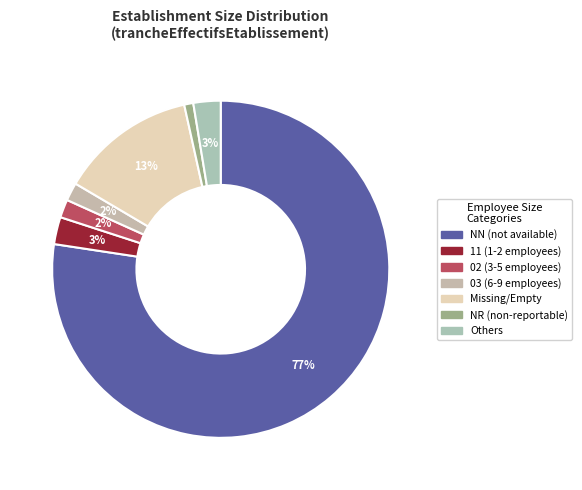

How many slices are in this pie chart?

7